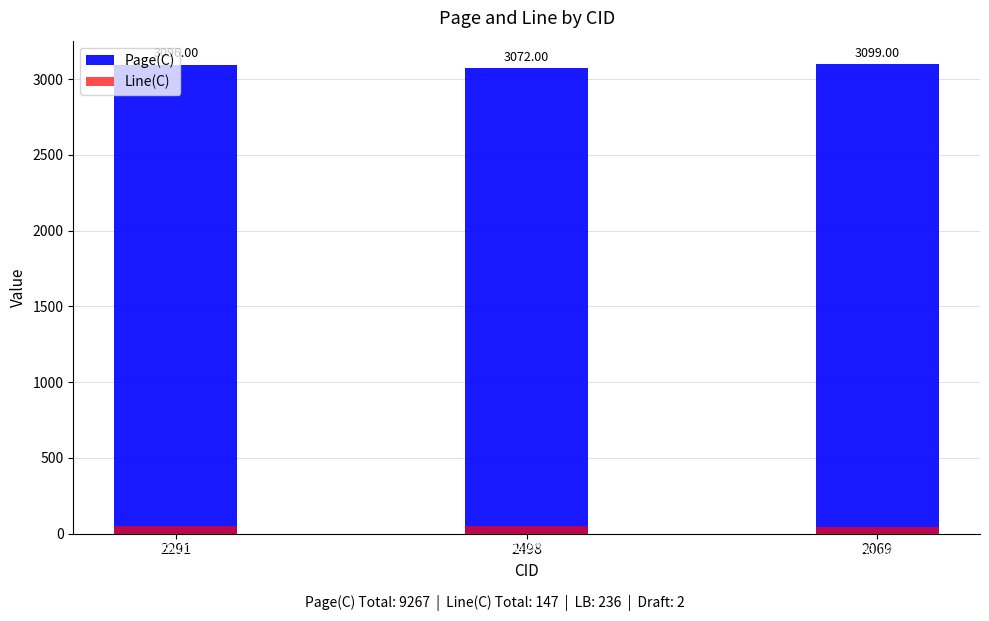

Rank the series at 2498 from highest to lowest value.

Page(C), Line(C)